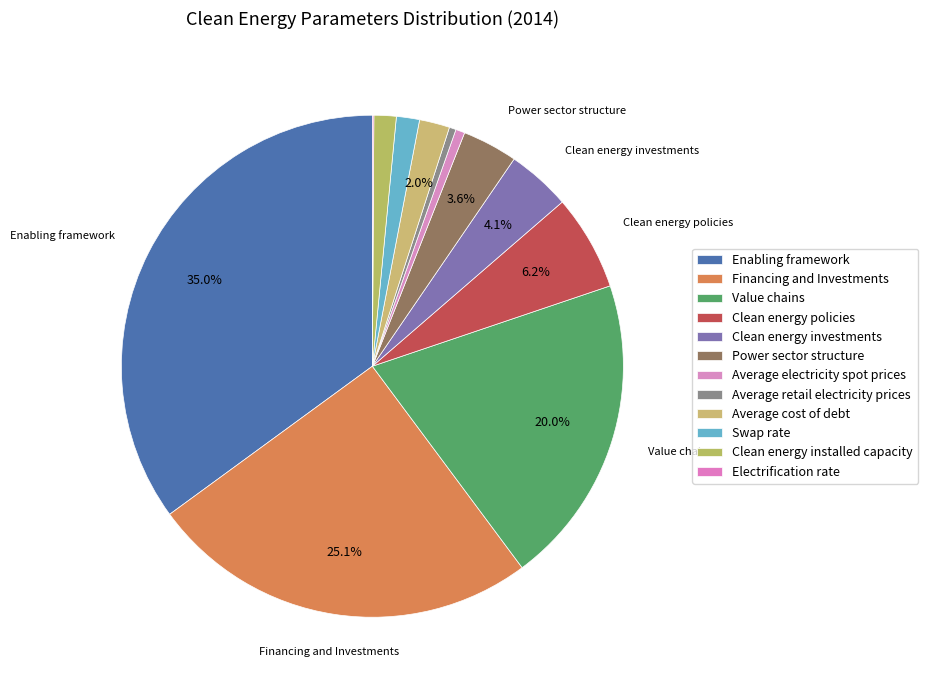

To the nearest percent, what is the difference between the largest and smallest slice percentages?

35%